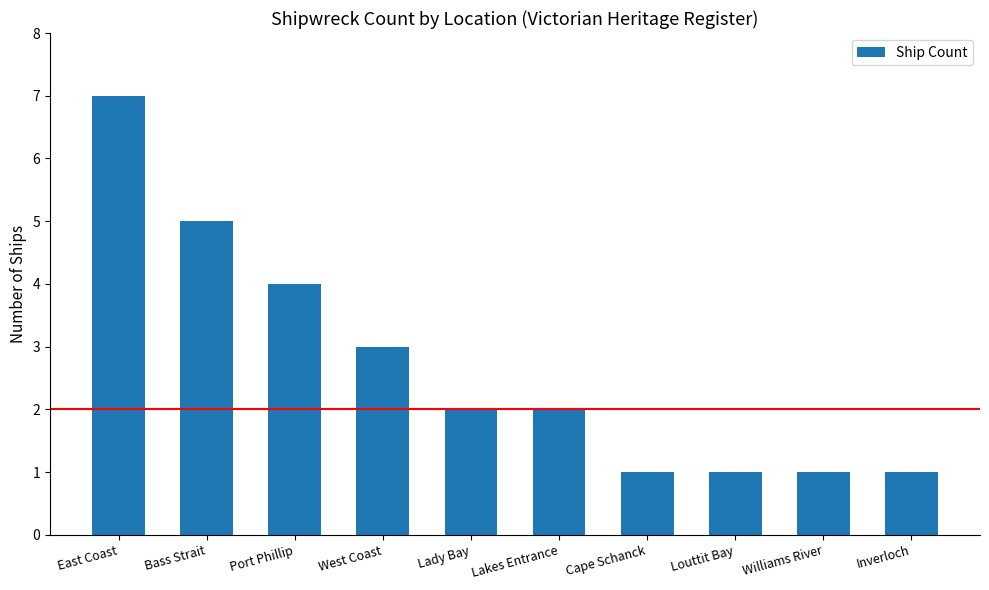

Count the number of categories in the chart.

10